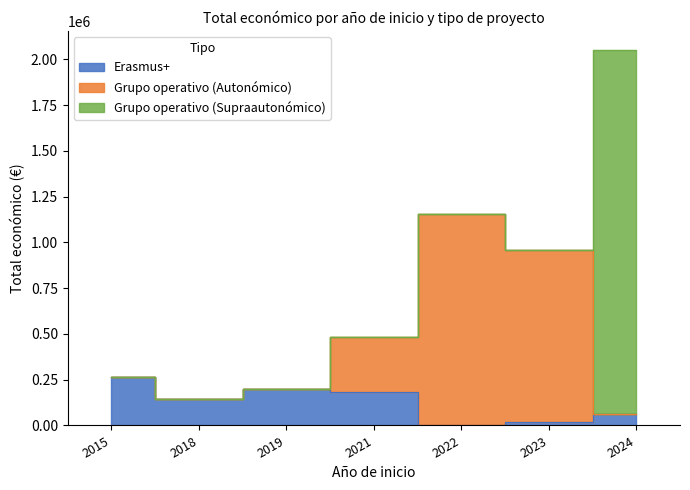

Is the value of Grupo operativo (Autonómico) at 2019 greater than the value of Erasmus+ at 2019?

No